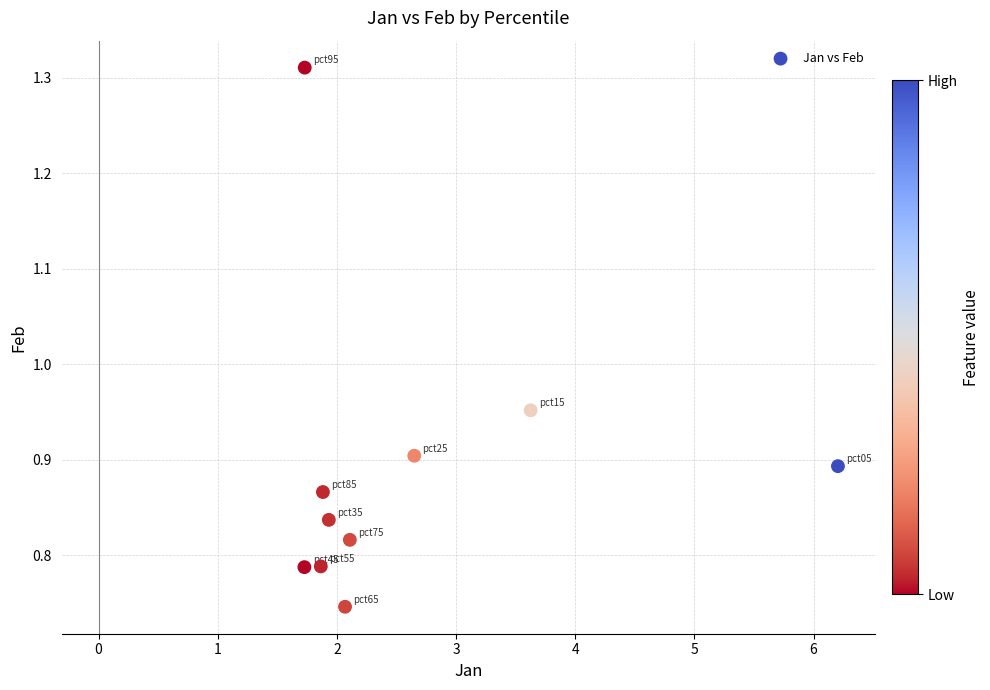

What is the average X value?

2.6